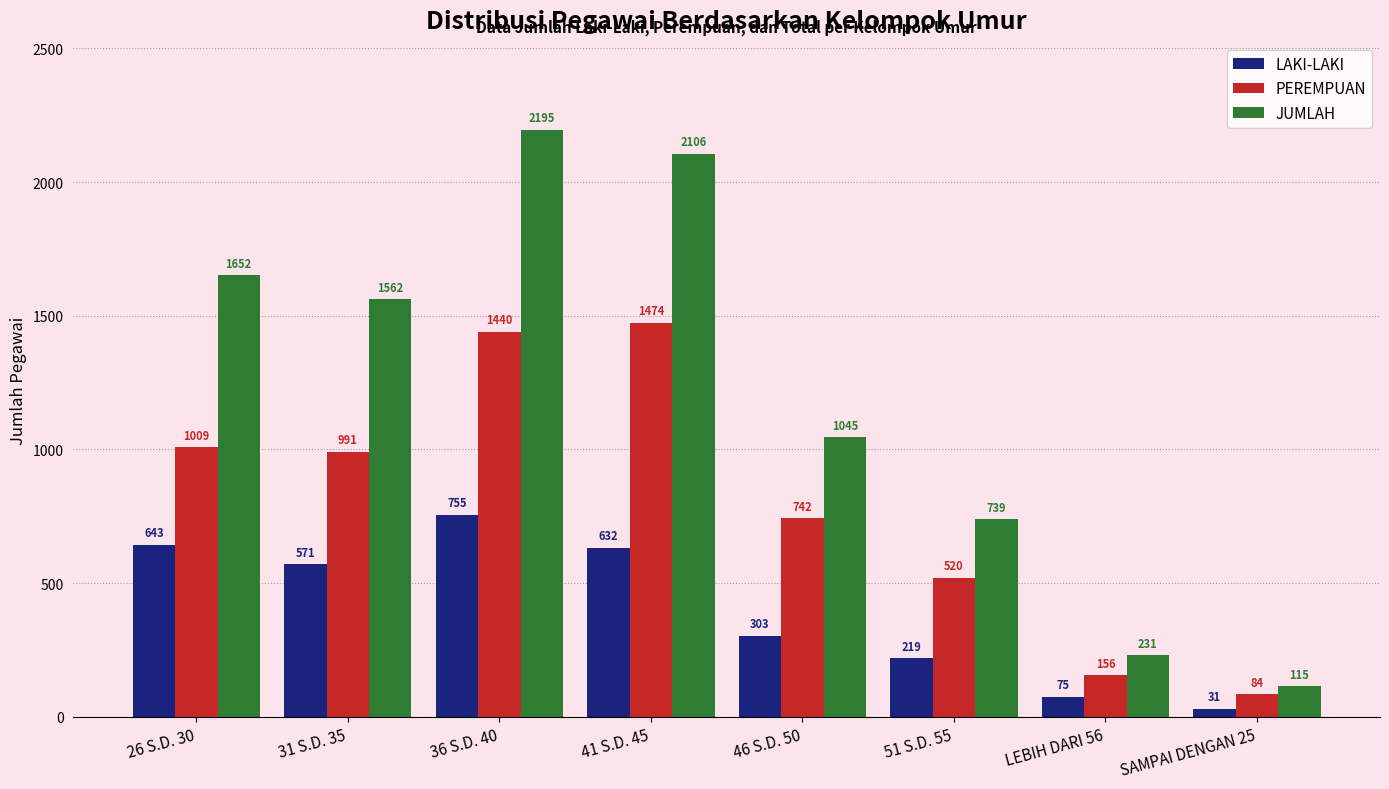

Reading left to right, extract all data points from this chart.

LAKI-LAKI: 26 S.D. 30=643	31 S.D. 35=571	36 S.D. 40=755	41 S.D. 45=632	46 S.D. 50=303	51 S.D. 55=219	LEBIH DARI 56=75	SAMPAI DENGAN 25=31
PEREMPUAN: 26 S.D. 30=1009	31 S.D. 35=991	36 S.D. 40=1440	41 S.D. 45=1474	46 S.D. 50=742	51 S.D. 55=520	LEBIH DARI 56=156	SAMPAI DENGAN 25=84
JUMLAH: 26 S.D. 30=1652	31 S.D. 35=1562	36 S.D. 40=2195	41 S.D. 45=2106	46 S.D. 50=1045	51 S.D. 55=739	LEBIH DARI 56=231	SAMPAI DENGAN 25=115